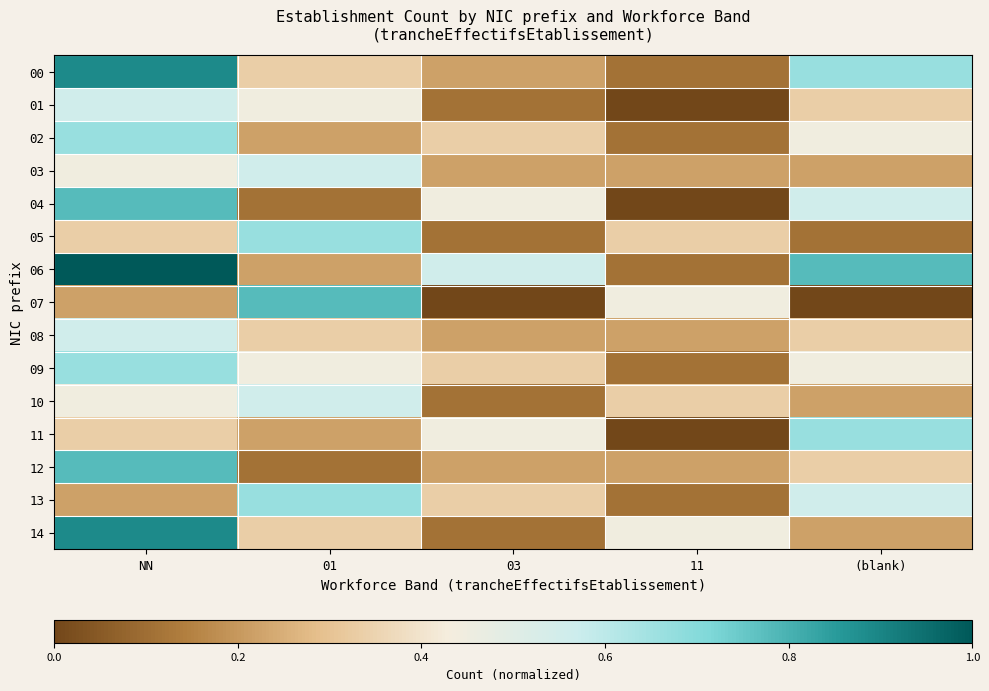

Which series has the largest total across all categories?

06